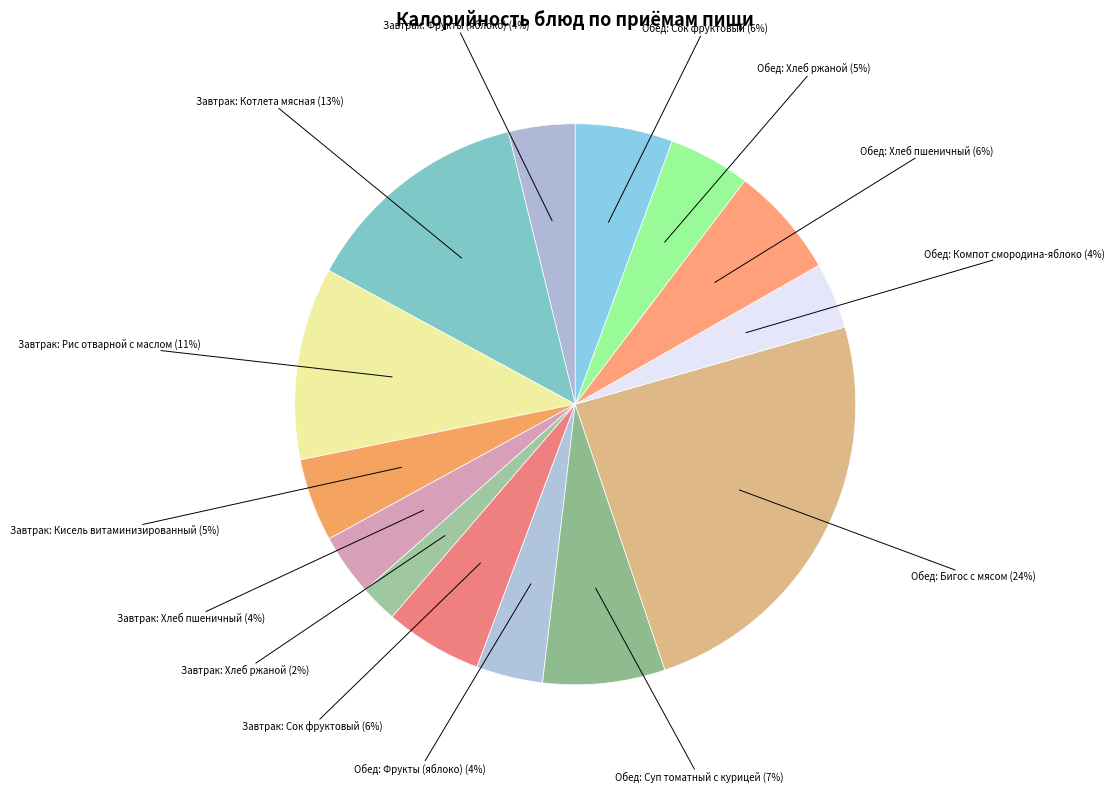

How many segments does this pie chart have?

14